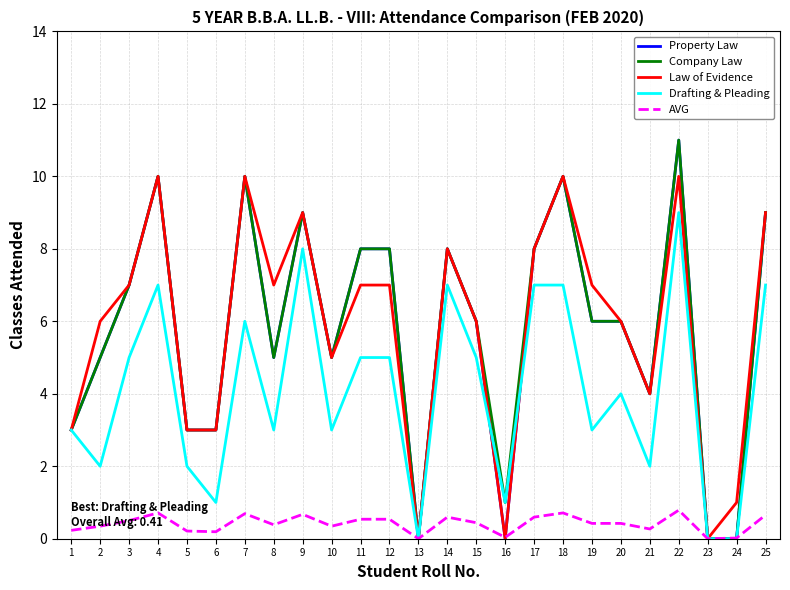

Is this an area chart (filled region under the line)?

No